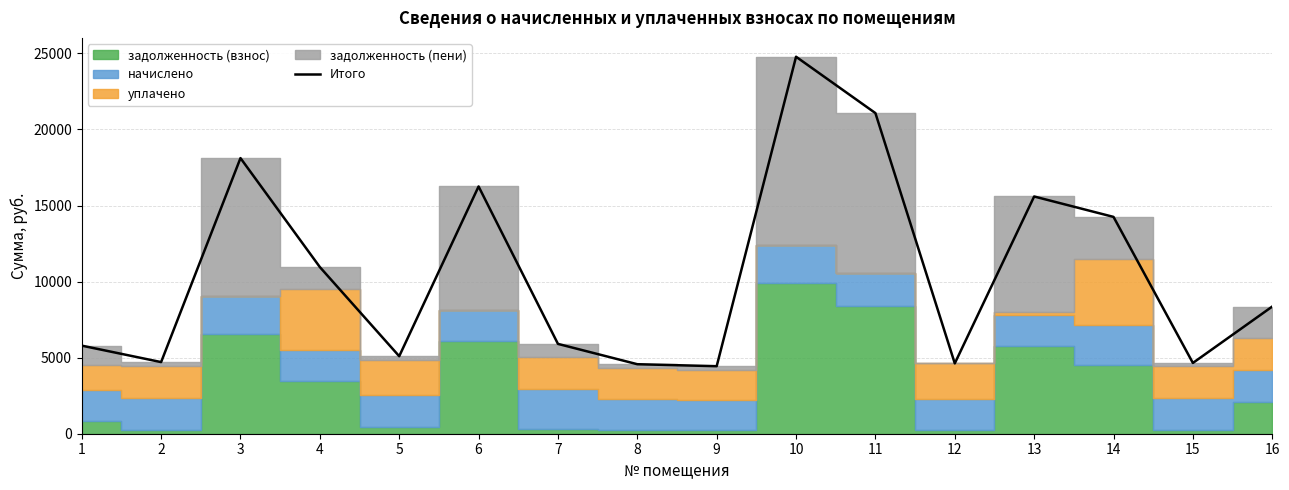

What is the smallest value displayed?

4438.9